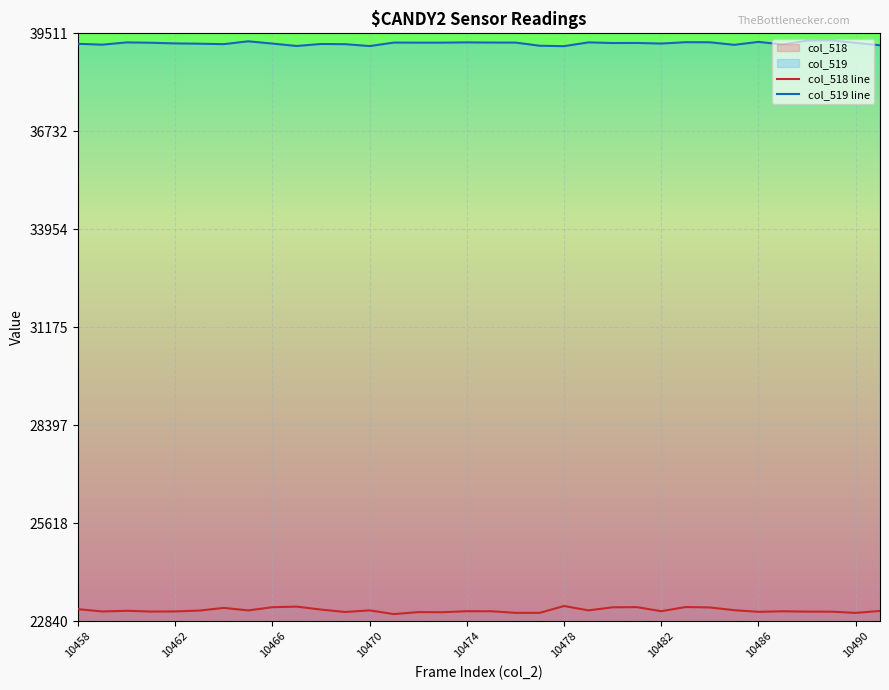

True or false: col_519 line and col_518 line intersect in this chart.

False